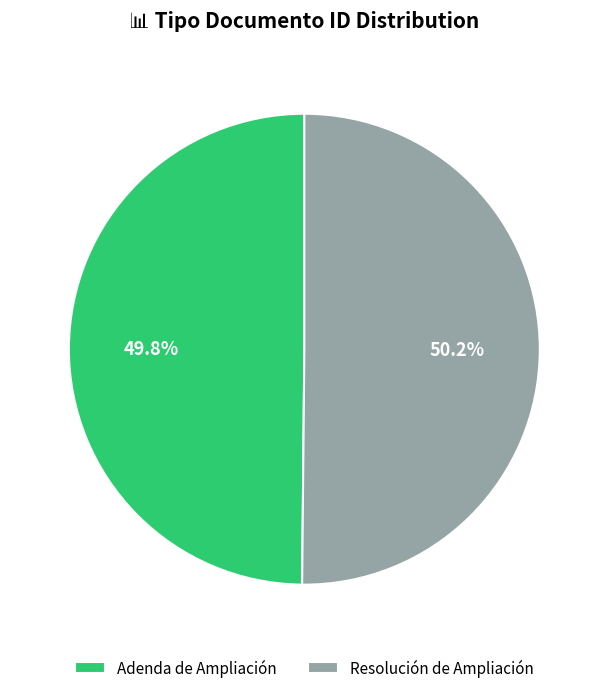

How many segments does this pie chart have?

2